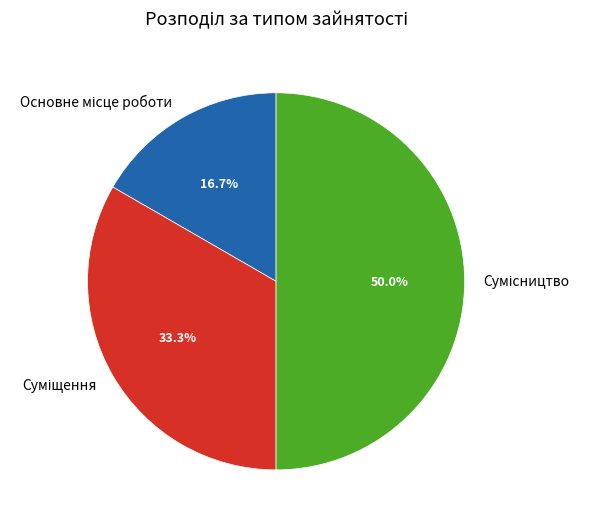

Combined, do Суміщення and Сумісництво account for over 50%?

Yes